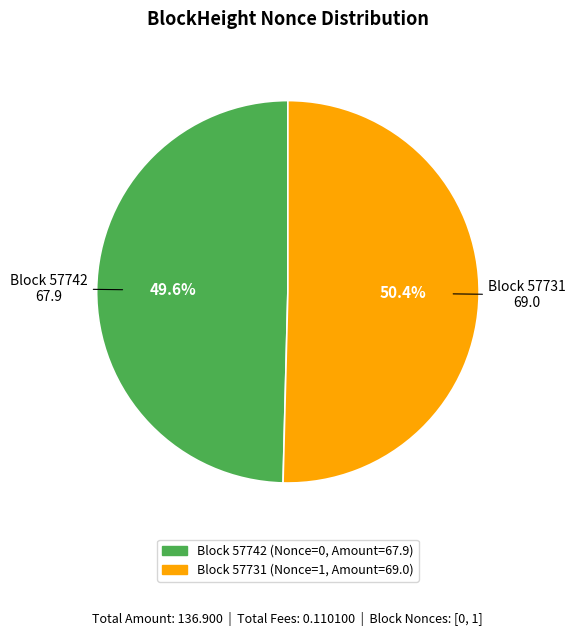

Approximately how many times larger is the value at Block 57742 compared to Block 57731?

1.0